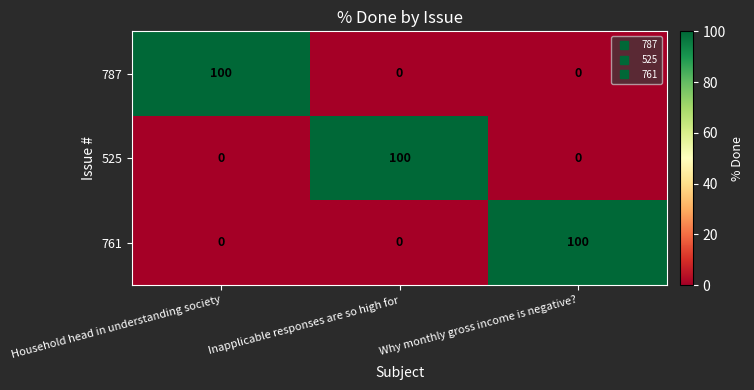

Reading left to right, list all the values displayed in this chart.

787: Household head in understanding society=100	Inapplicable responses are so high for=0	Why monthly gross income is negative?=0
525: Household head in understanding society=0	Inapplicable responses are so high for=100	Why monthly gross income is negative?=0
761: Household head in understanding society=0	Inapplicable responses are so high for=0	Why monthly gross income is negative?=100